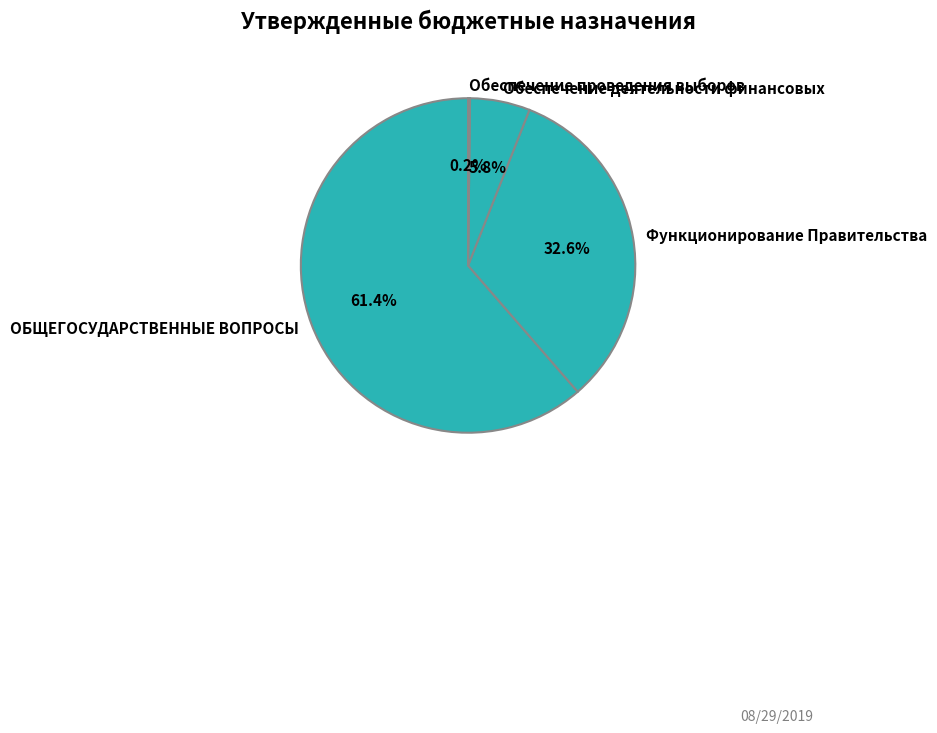

Does any single category account for the majority?

Yes